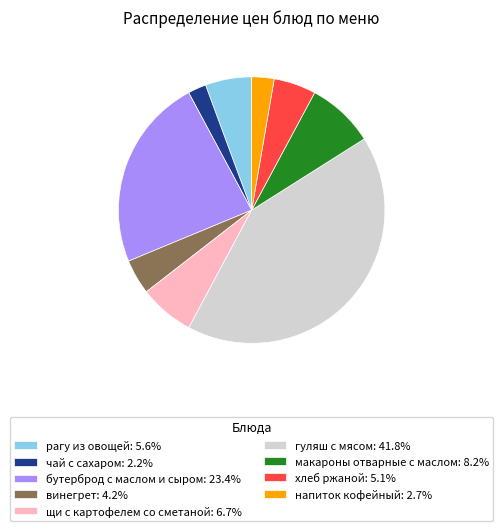

Is there any slice that represents more than half of the pie?

No